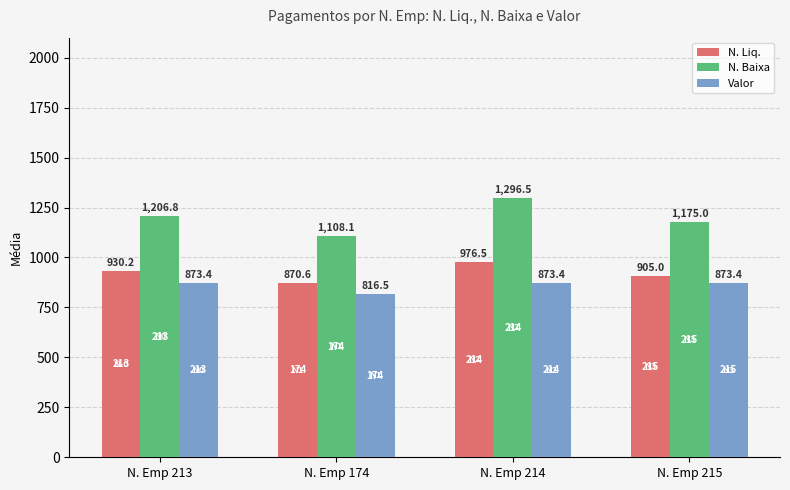

At which label does Valor reach its minimum?

N. Emp 174